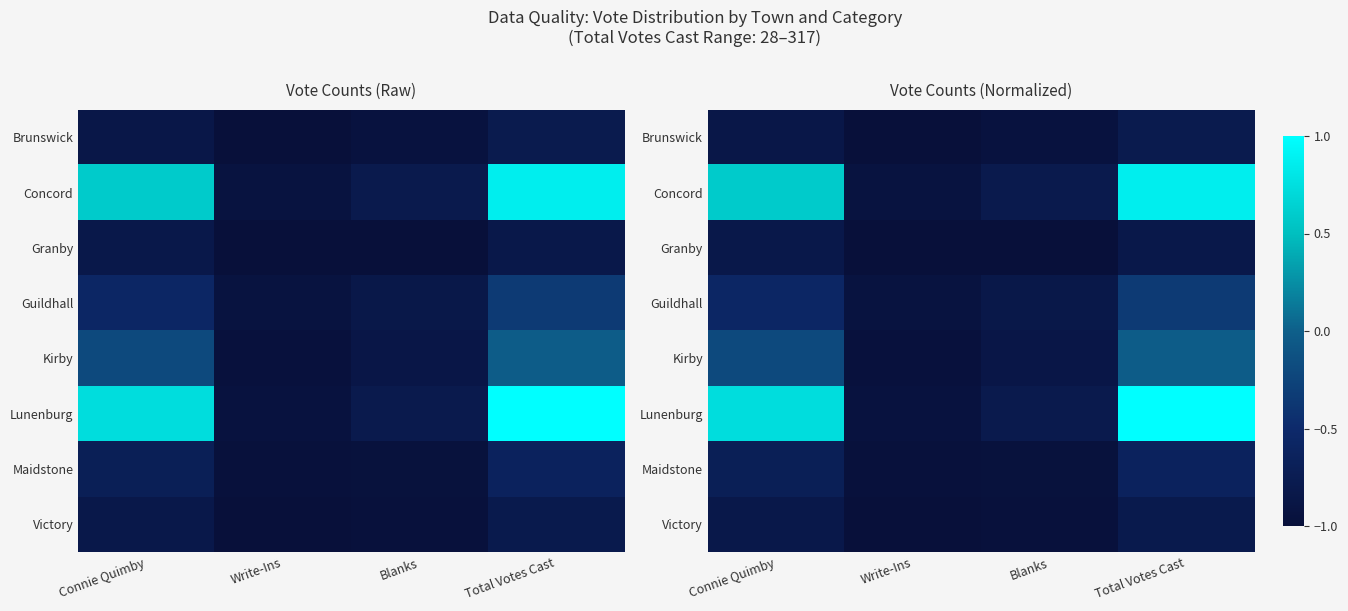

At which category is the sum across all series the highest?

Total Votes Cast